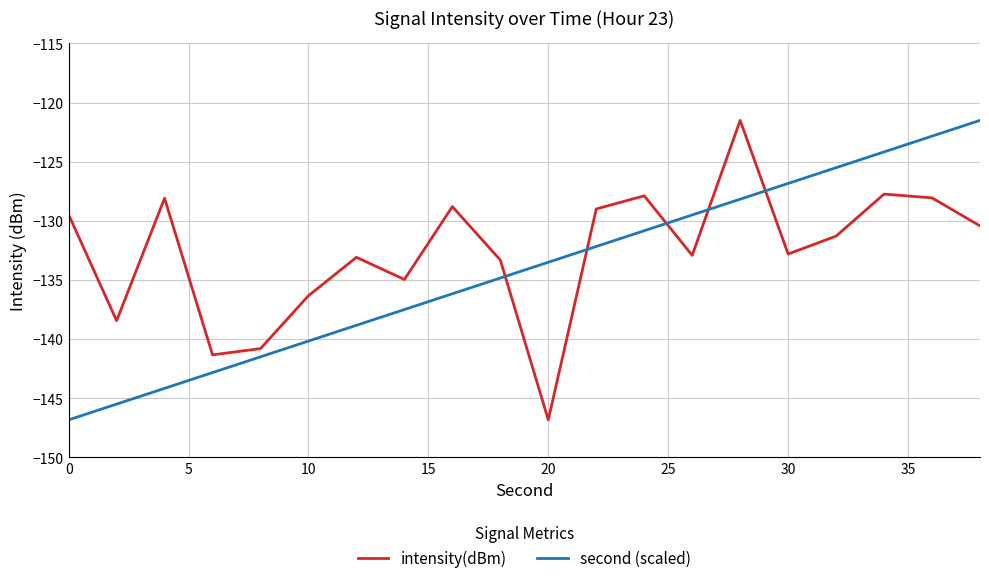

Which series has the largest total across all categories?

intensity(dBm)